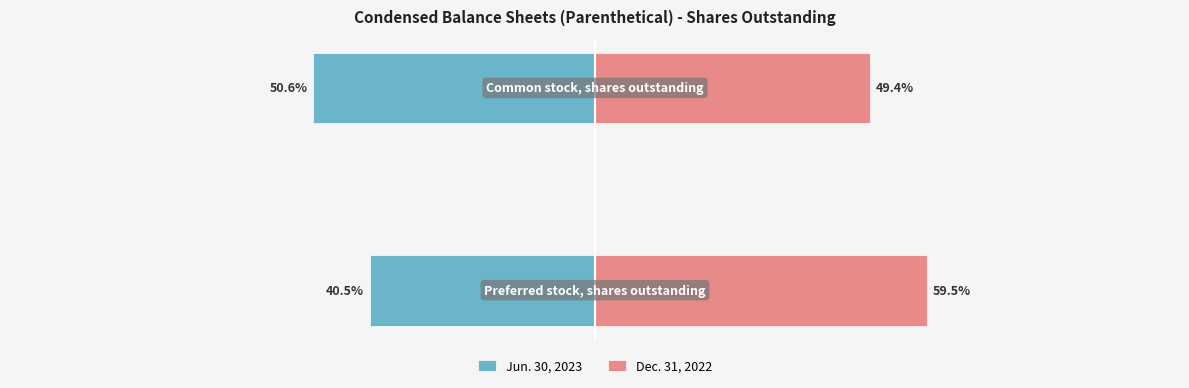

At how many categories does at least one series exceed -27?

2